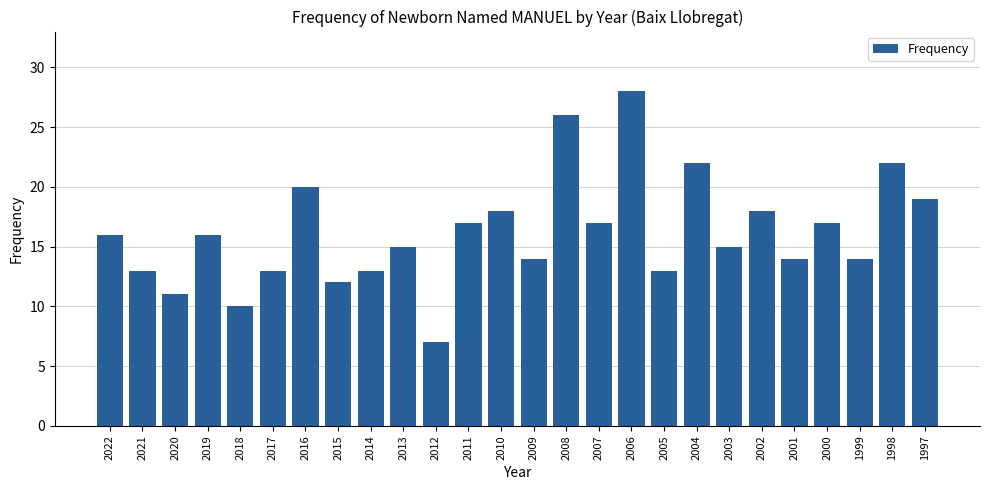

How many series are shown in this chart?

1